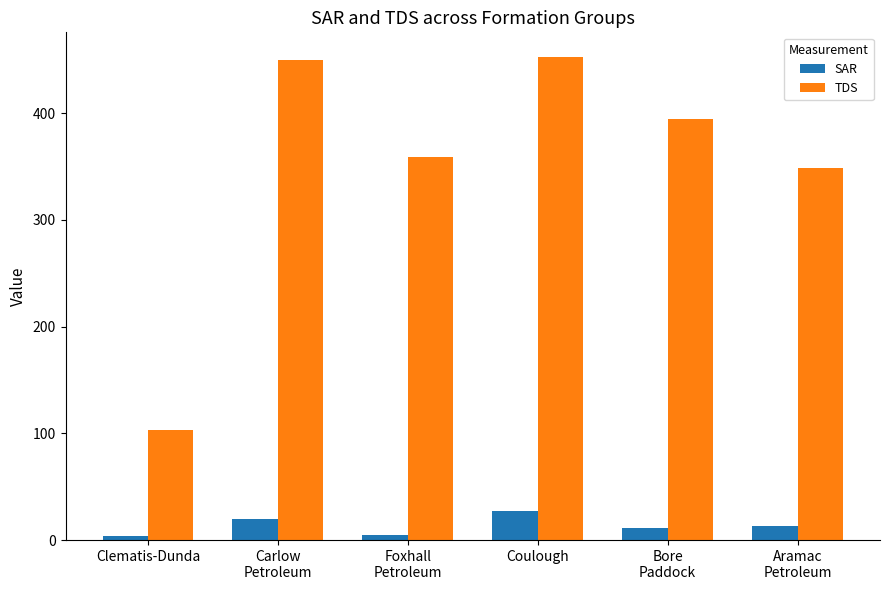

List the series in order of their overall mean, highest first.

TDS, SAR